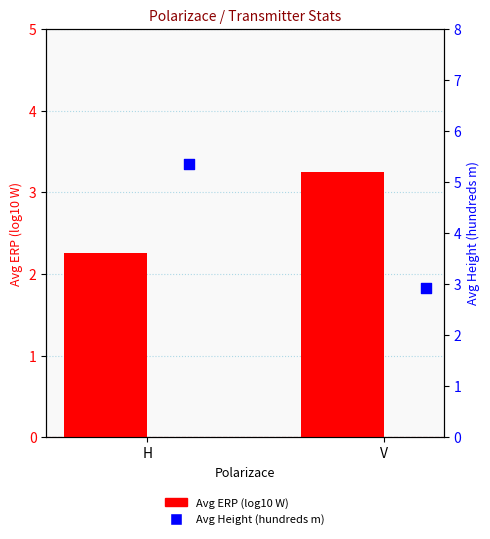

What is the total value across all series at V?

6.2